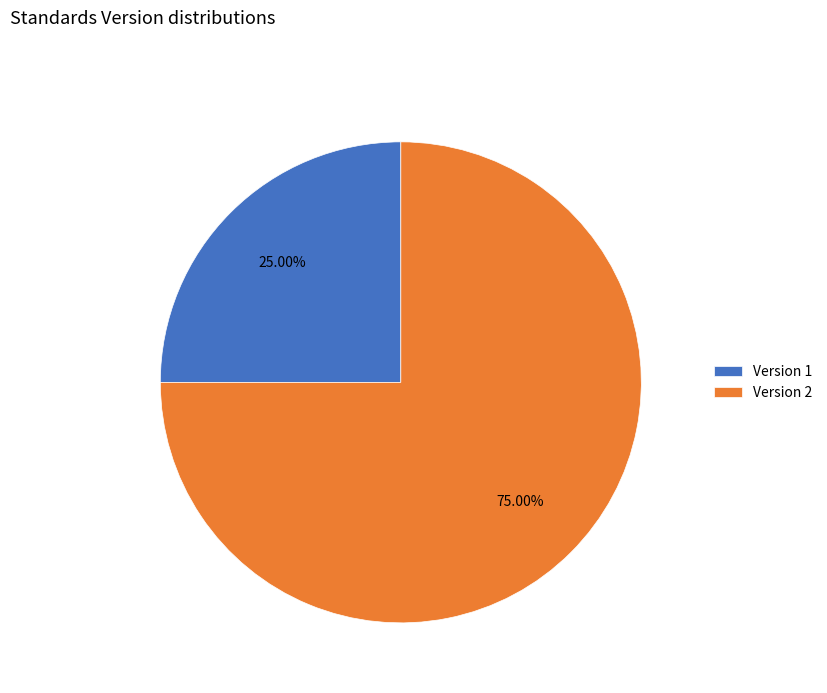

How many slices are in this pie chart?

2